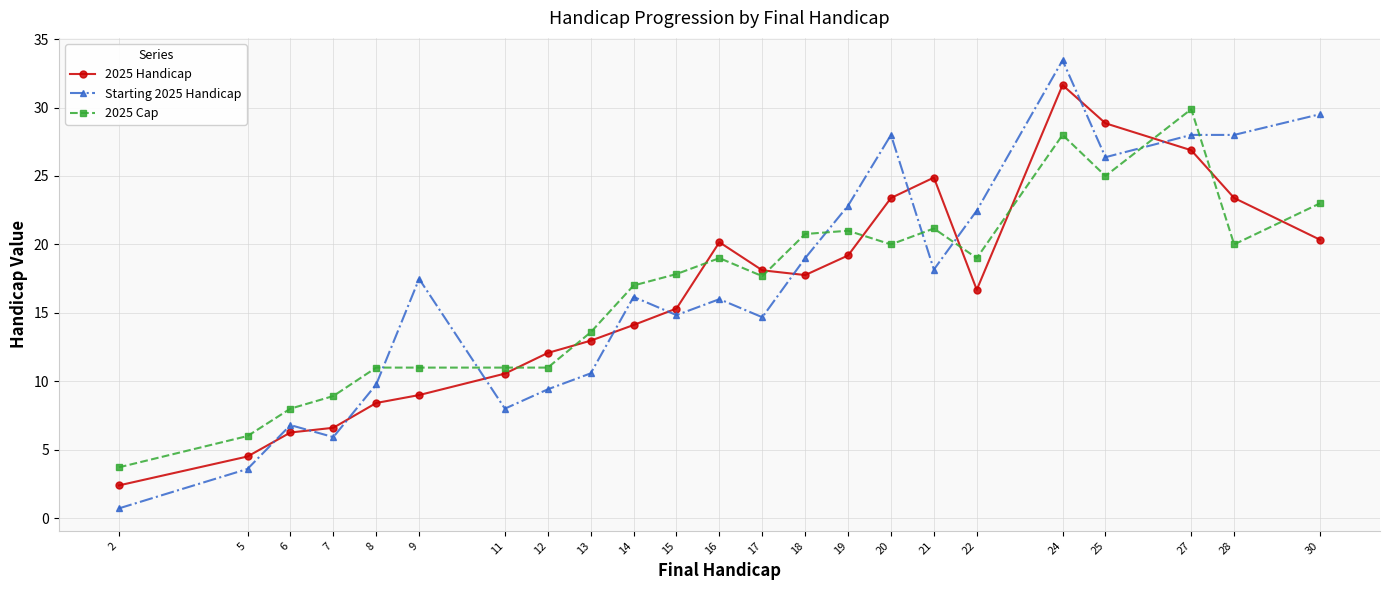

What is the average value of the 2025 Cap series?

16.7